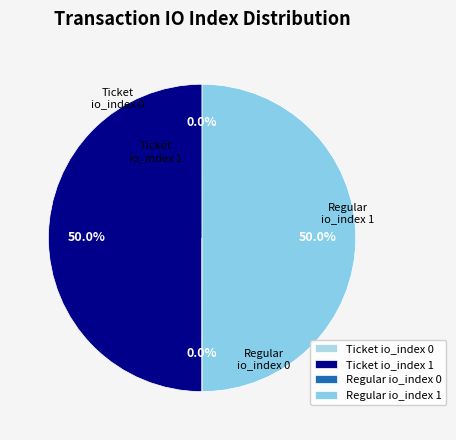

Combined, do Regular io_index 1 and Ticket io_index 1 account for over 50%?

Yes